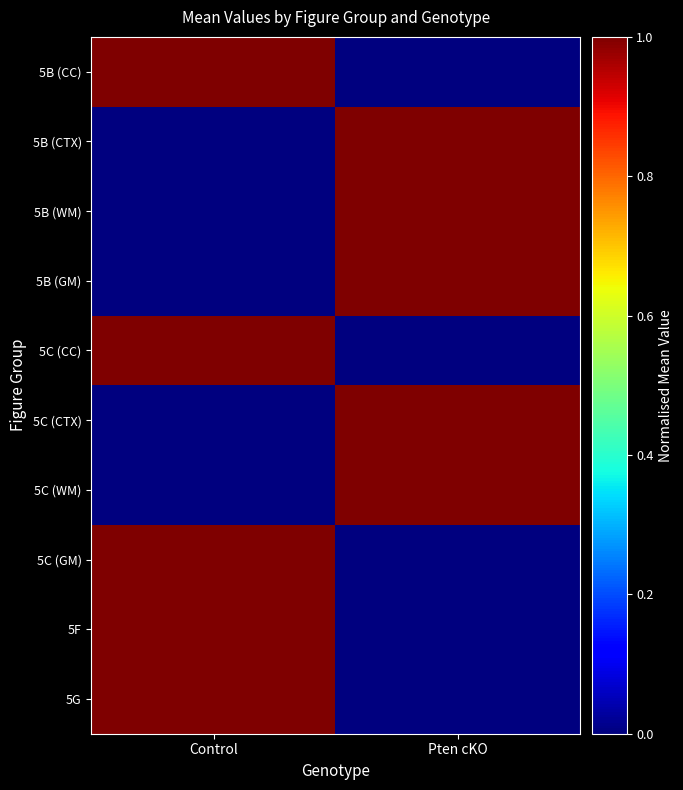

Reading left to right, what are all the values shown in this chart?

5B (CC): Control=1	Pten cKO=0
5B (CTX): Control=0	Pten cKO=1
5B (WM): Control=0	Pten cKO=1
5B (GM): Control=0	Pten cKO=1
5C (CC): Control=1	Pten cKO=0
5C (CTX): Control=0	Pten cKO=1
5C (WM): Control=0	Pten cKO=1
5C (GM): Control=1	Pten cKO=0
5F: Control=1	Pten cKO=0
5G: Control=1	Pten cKO=0